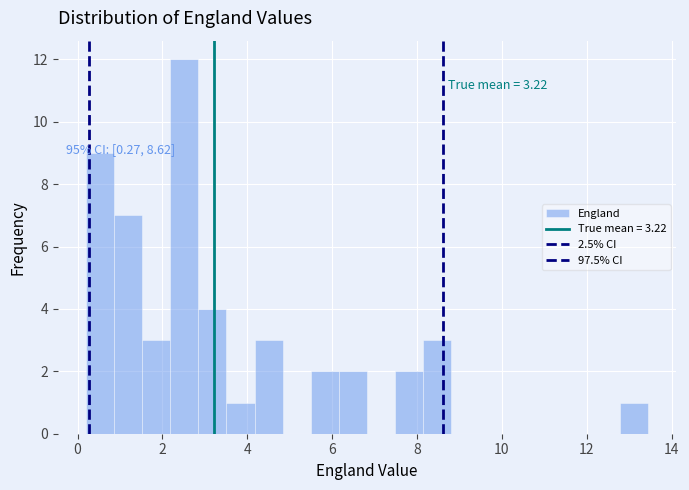

Around what value on the x-axis is the tallest bar? Give the approximate position of its centre, as read against the axis.

2.6